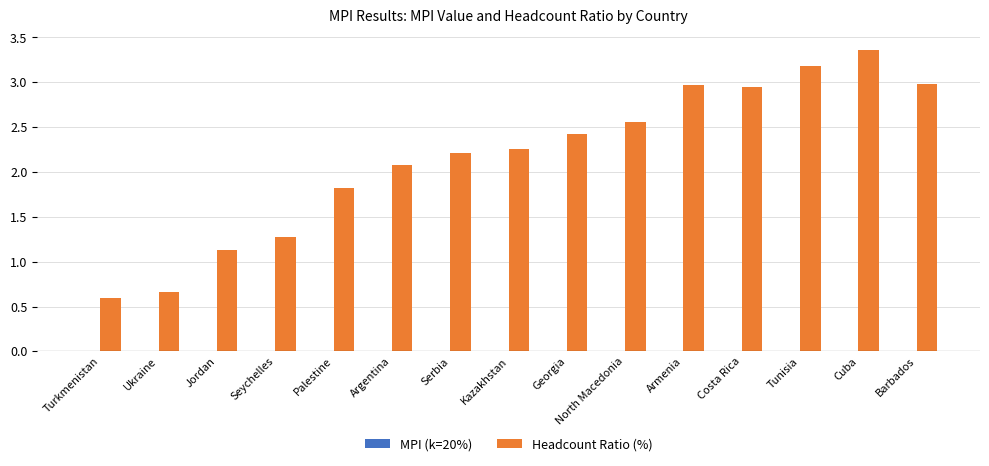

What is the total value across all series at Seychelles?

1.3